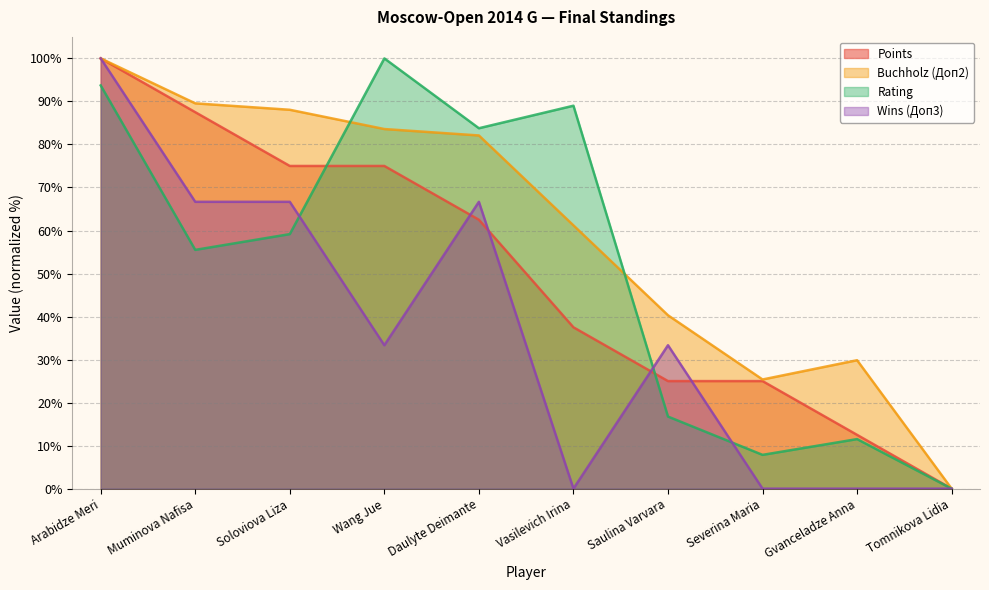

Rank the series by their maximum value, from lowest to highest.

Points, Buchholz (Доп2), Rating, Wins (Доп3)